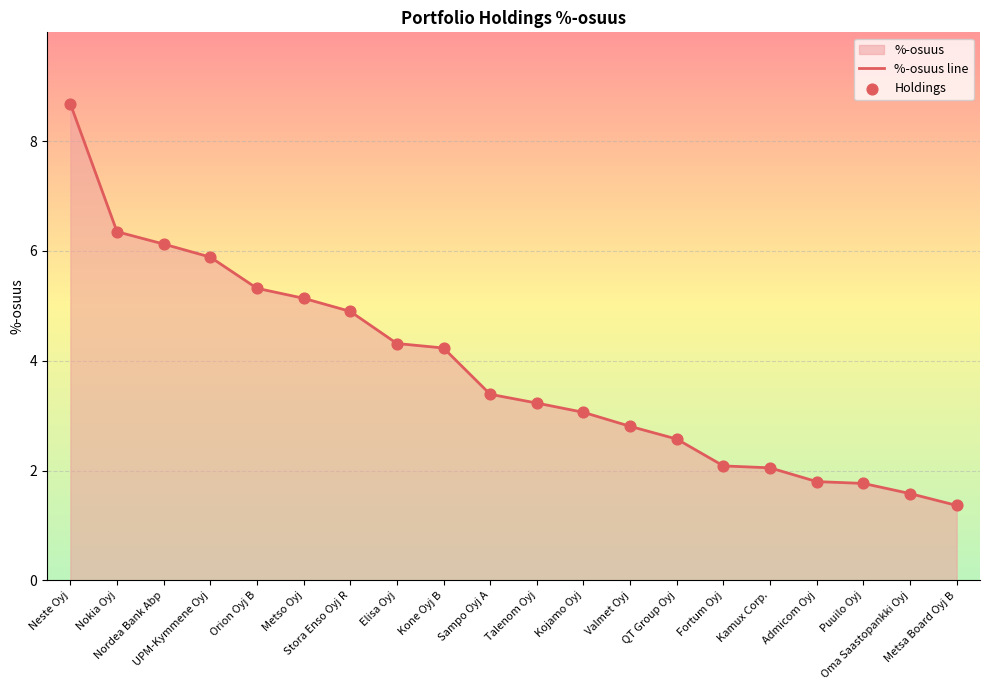

Which series reaches the maximum Y coordinate?

%-osuus line